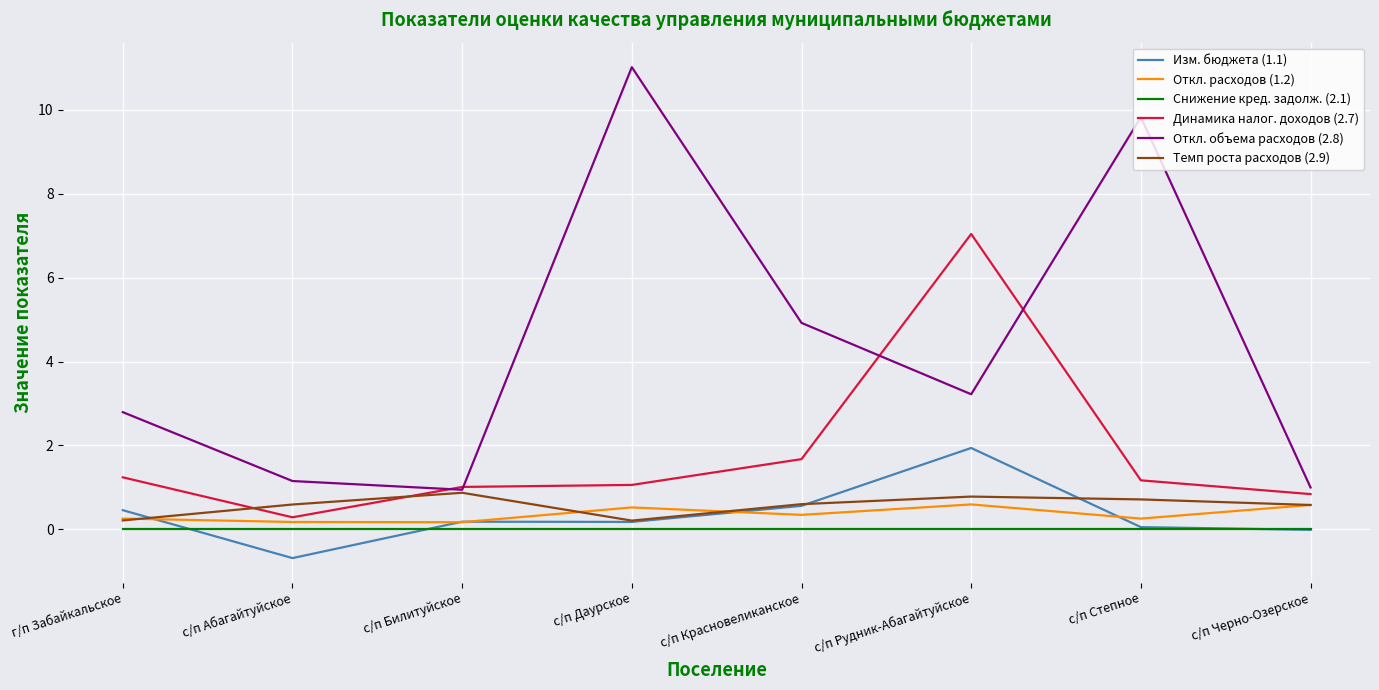

Rank the series by their maximum value, from highest to lowest.

Откл. объема расходов (2.8), Динамика налог. доходов (2.7), Изм. бюджета (1.1), Темп роста расходов (2.9), Откл. расходов (1.2), Снижение кред. задолж. (2.1)